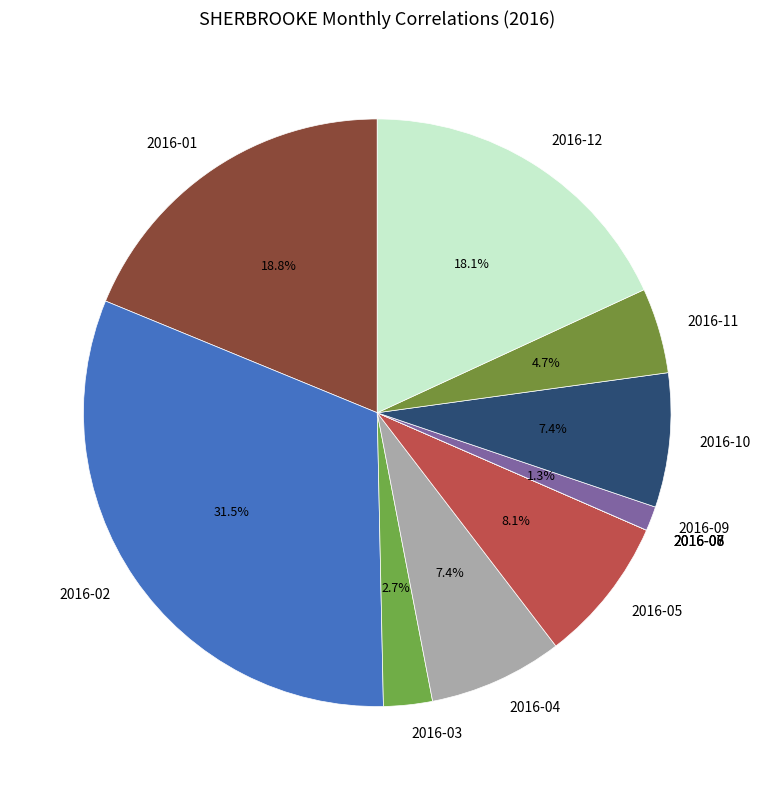

How much of the chart is everything except 2016-12?

81.9%